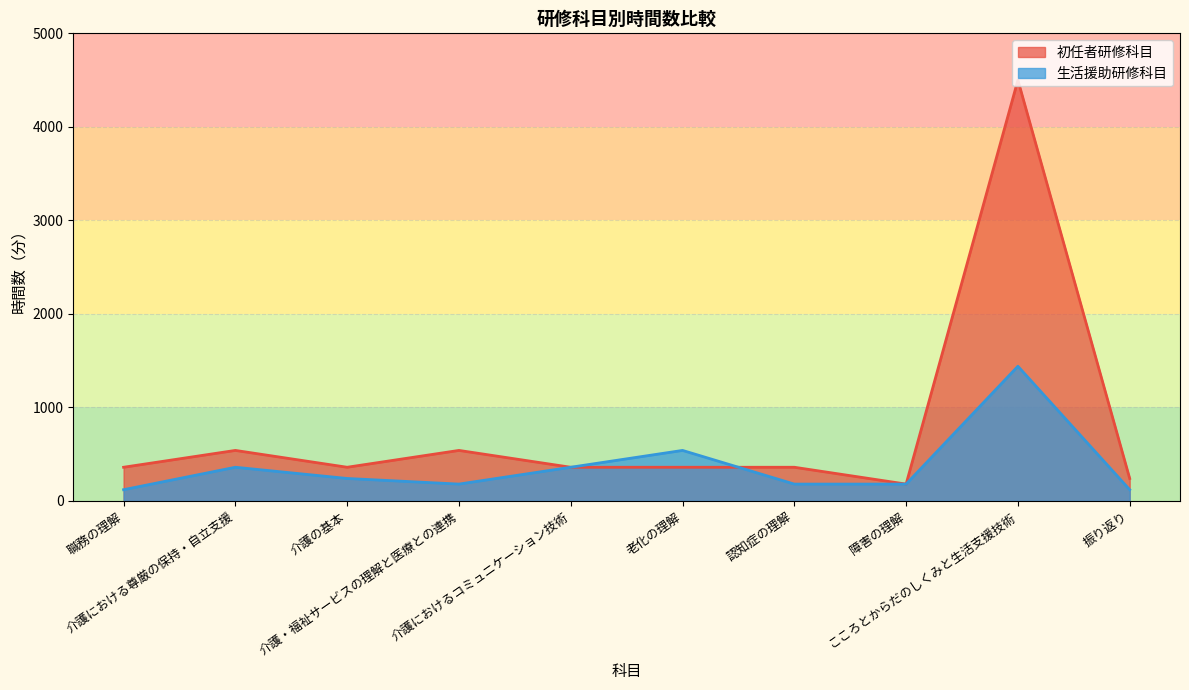

Which series has the largest range (max minus min)?

初任者研修科目